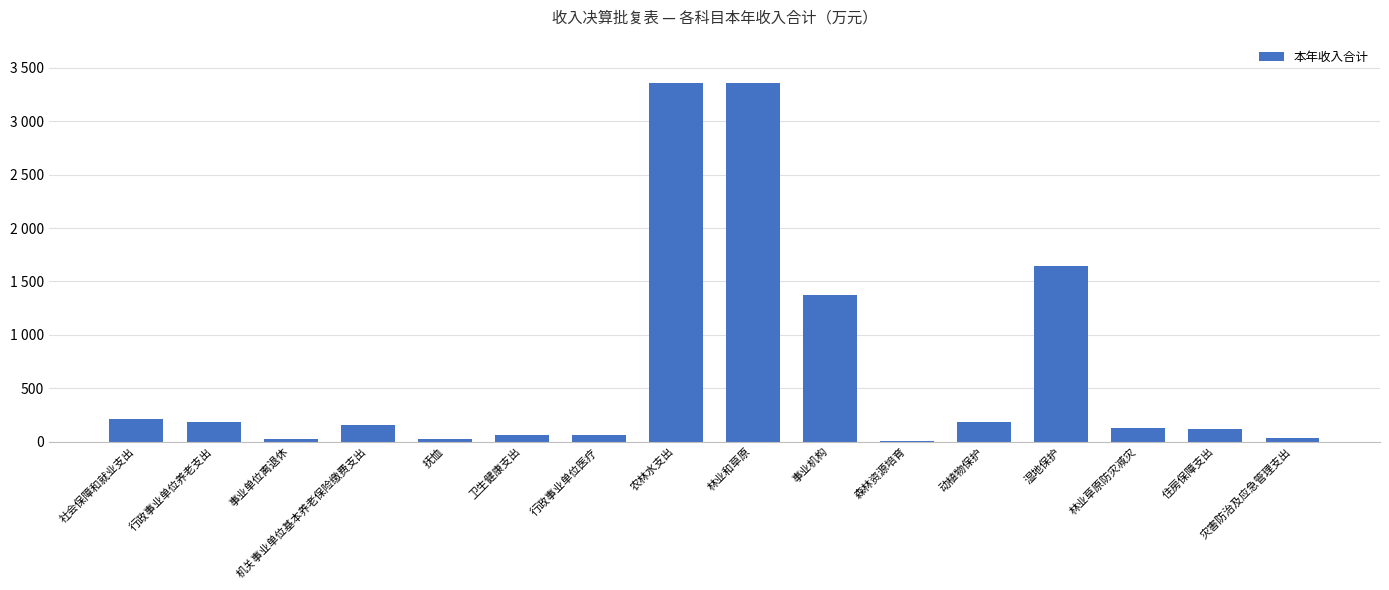

The value at 行政事业单位养老支出 is 180.9. True or false?

True